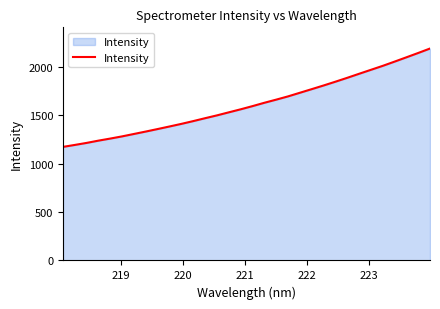

What is the difference between the maximum and minimum values?

1015.3